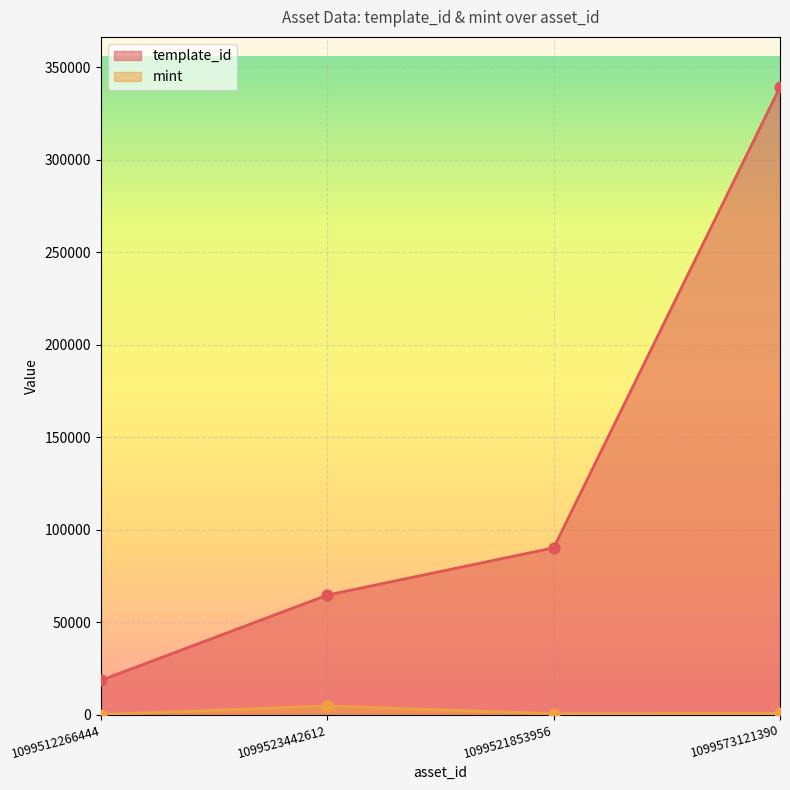

Which series reaches the maximum Y coordinate?

template_id